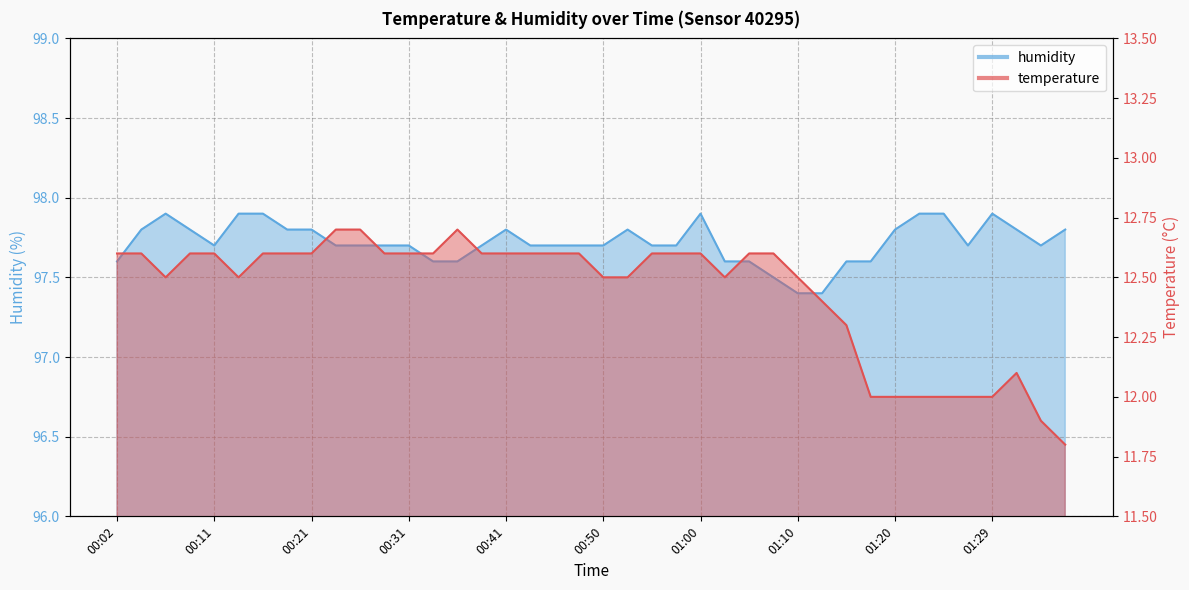

What is the label of the 19th point from the left?

00:46